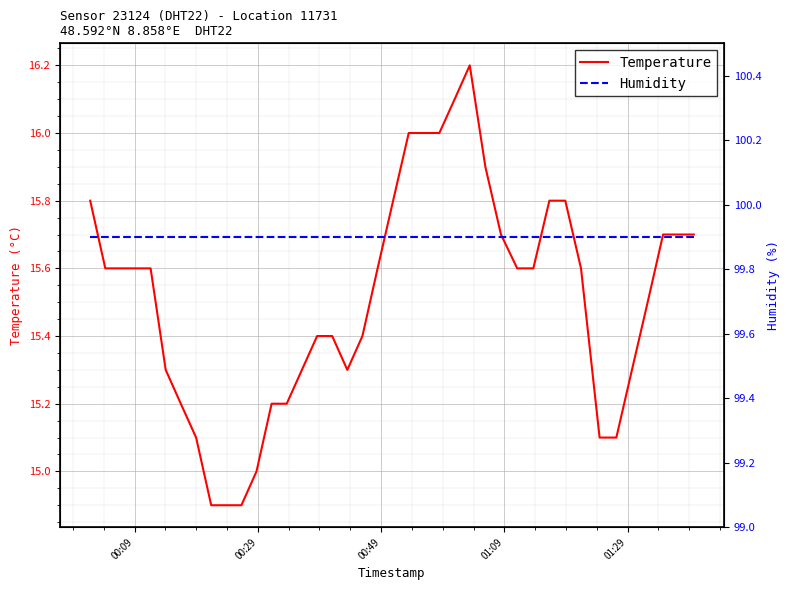

Which series has the largest range (max minus min)?

Temperature